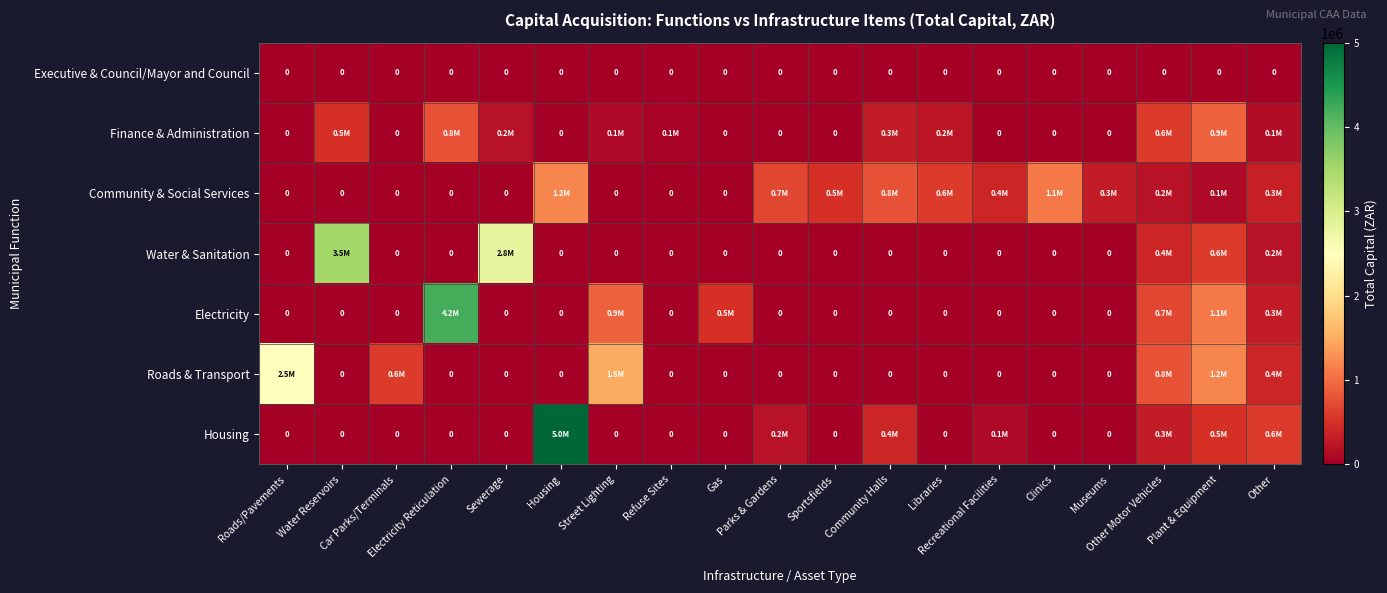

What is the total value across all series at Refuse Sites?

50000